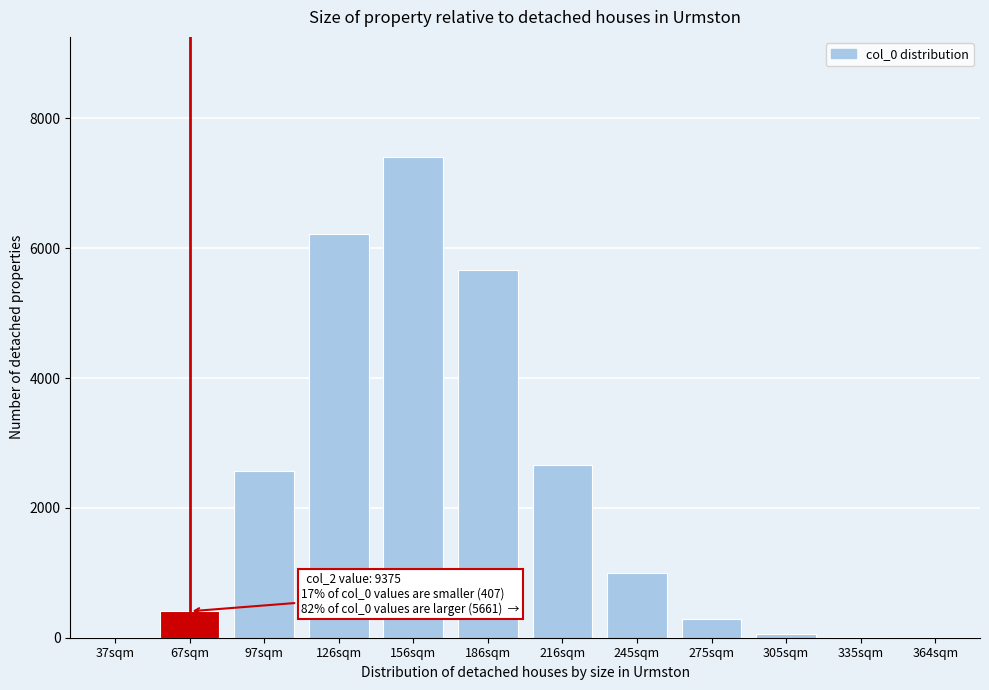

What is the change in value from 186sqm to 275sqm?

-5365